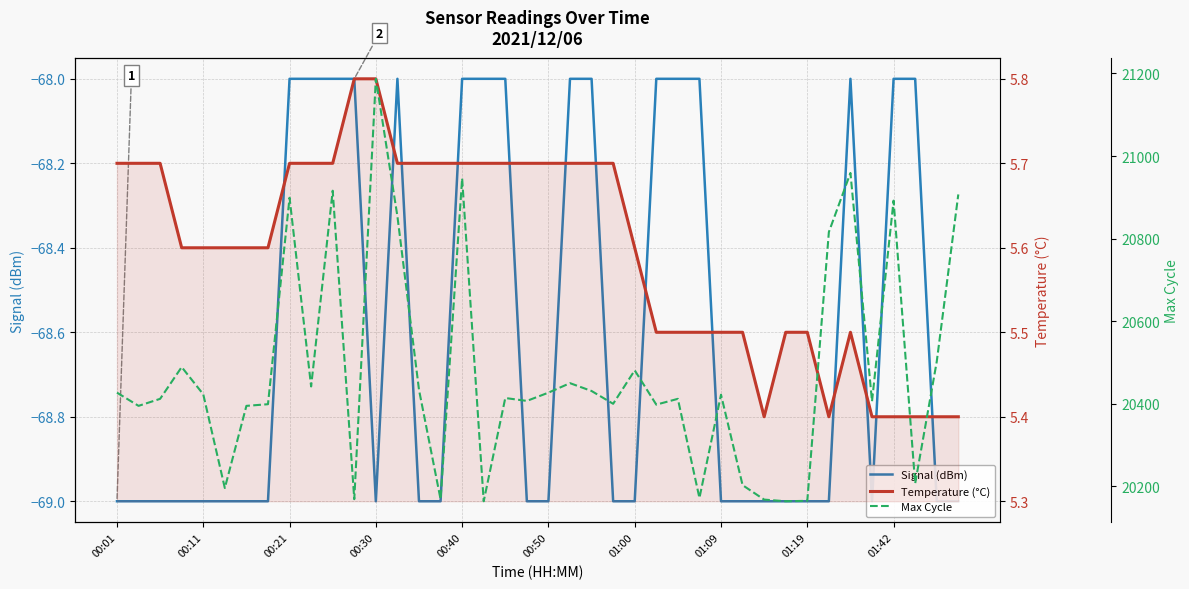

Between 00:01 and 15, which series saw the biggest shift?

Max Cycle